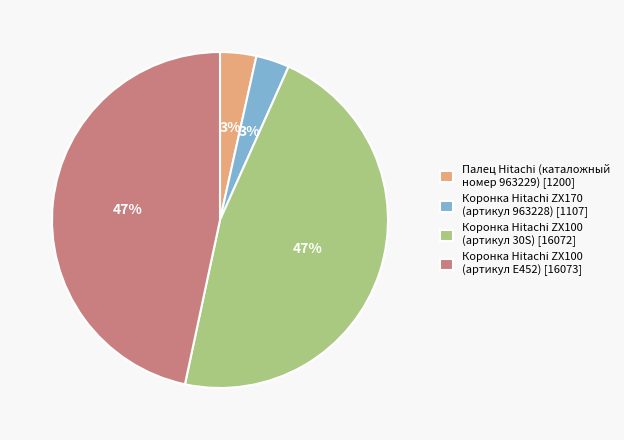

Combined, do Коронка Hitachi ZX100 (артикул E452) [16073] and Коронка Hitachi ZX100 (артикул 30S) [16072] account for over 50%?

Yes